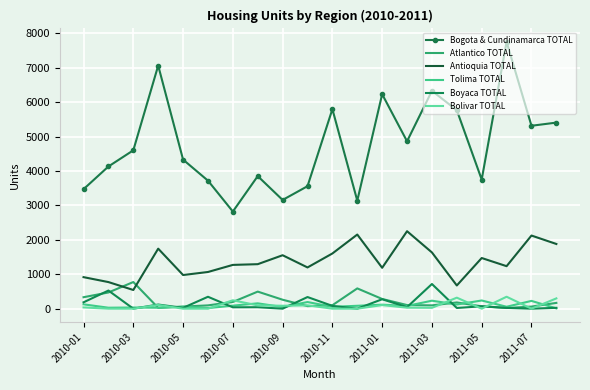

Which series ends up on top after the final intersection of Tolima TOTAL and Bolivar TOTAL?

Bolivar TOTAL